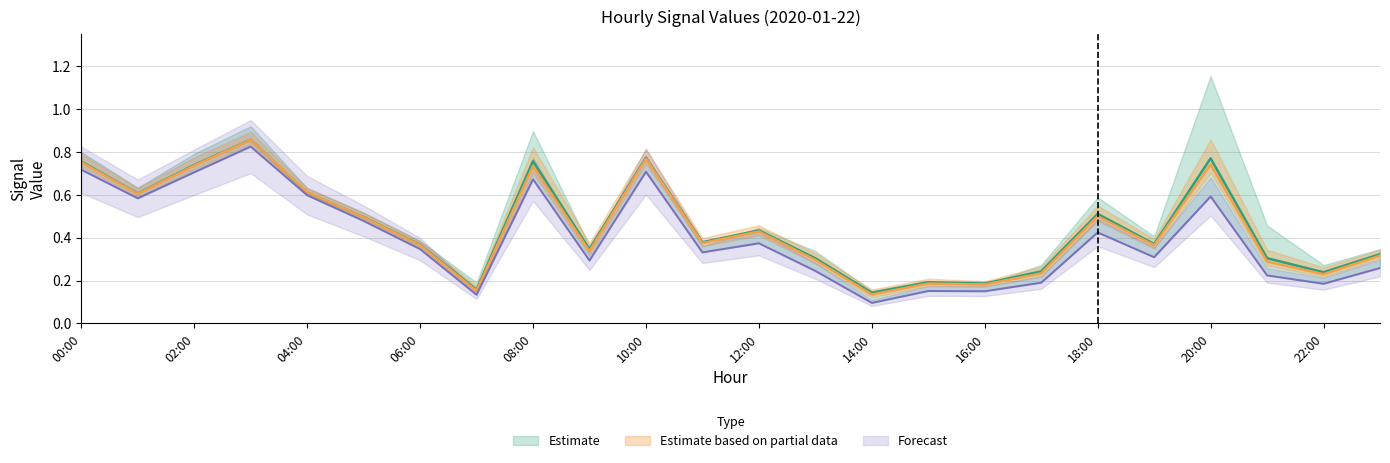

At how many categories does at least one series exceed 0?

24